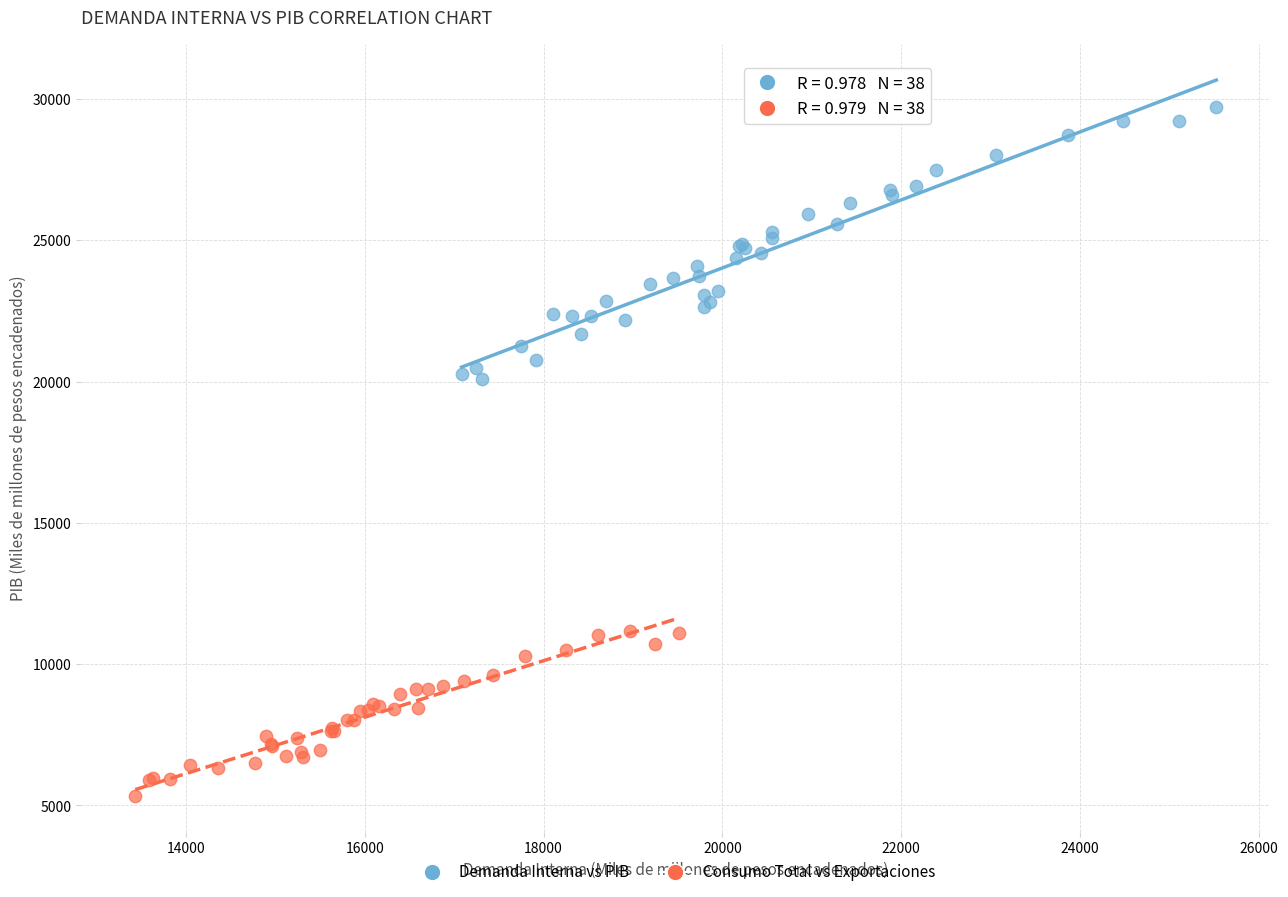

Which series reaches the maximum Y coordinate?

Demanda Interna vs PIB